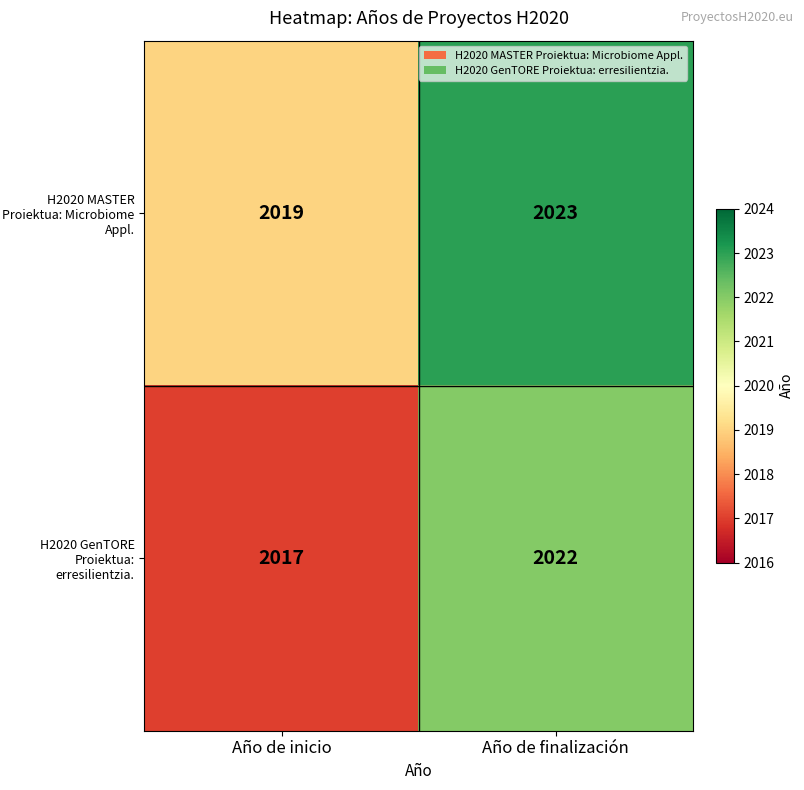

What is the approximate value of H2020 MASTER Proiektua: Microbiome Appl. at Año de inicio?

2019